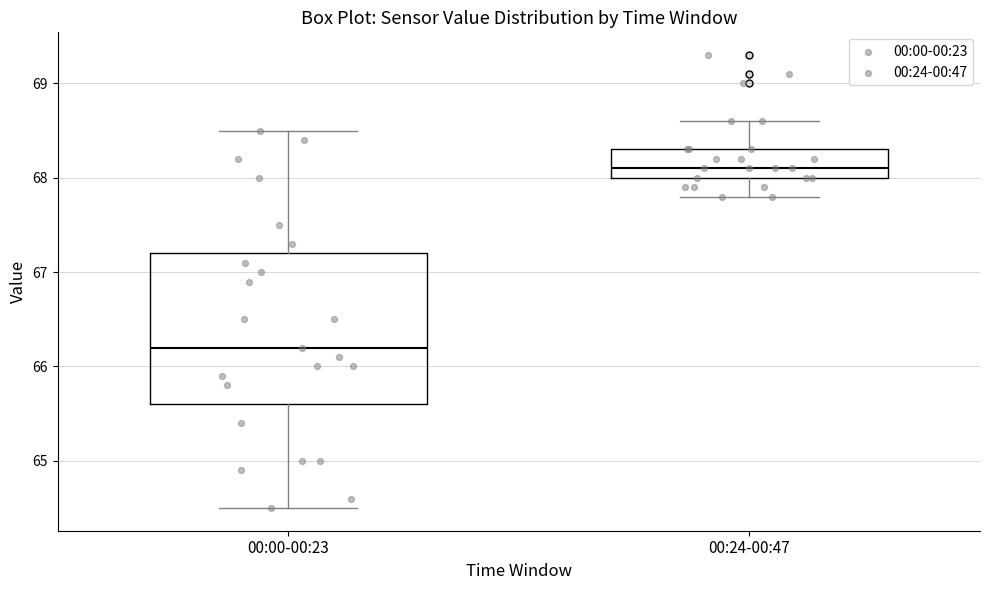

Which box has the lowest median line?

00:00-00:23